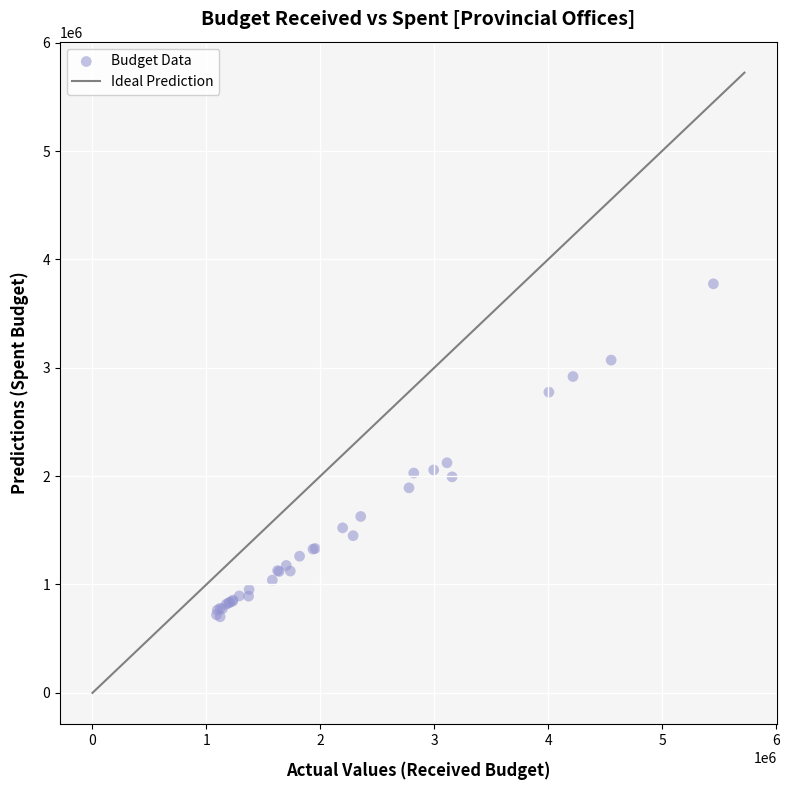

What Y value in the scatter plot is closest to 2238320?

2123280.0